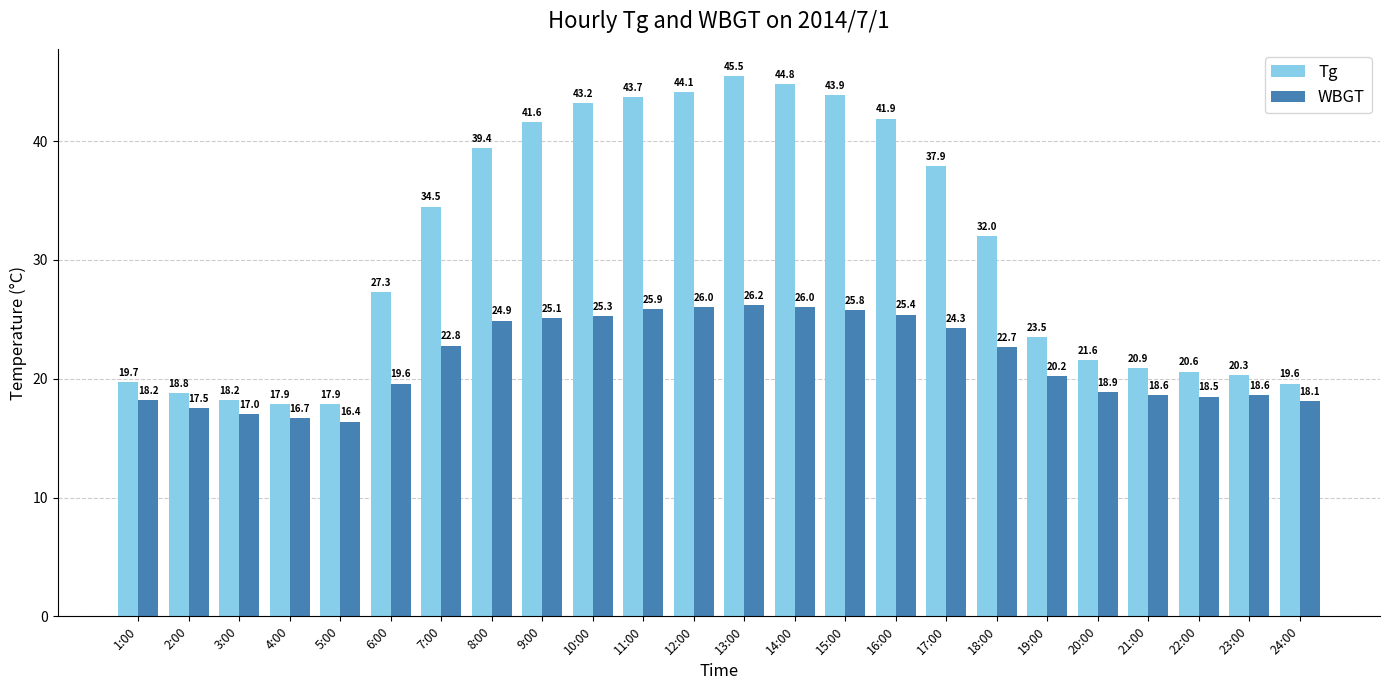

How many values in the Tg series are below 32?

12